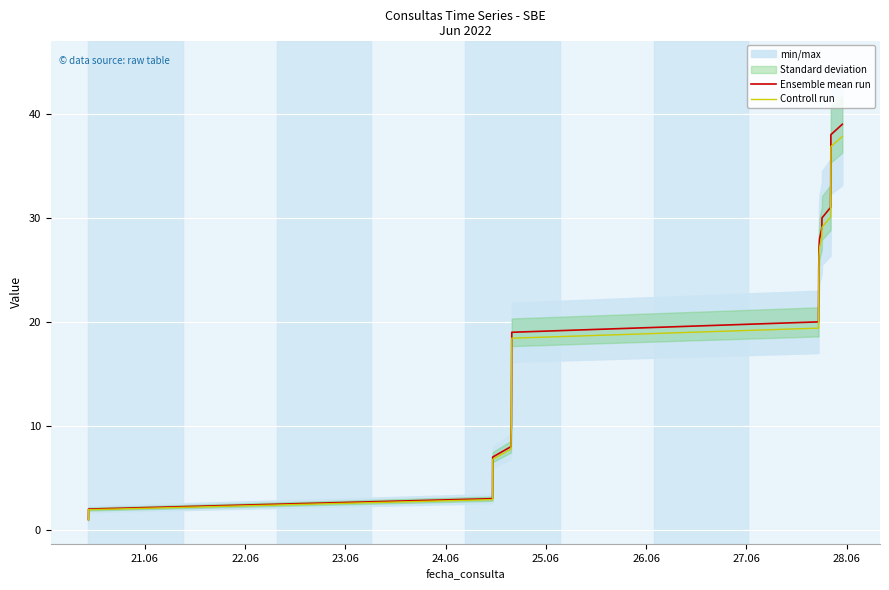

True or false: Controll run and Ensemble mean run intersect in this chart.

False